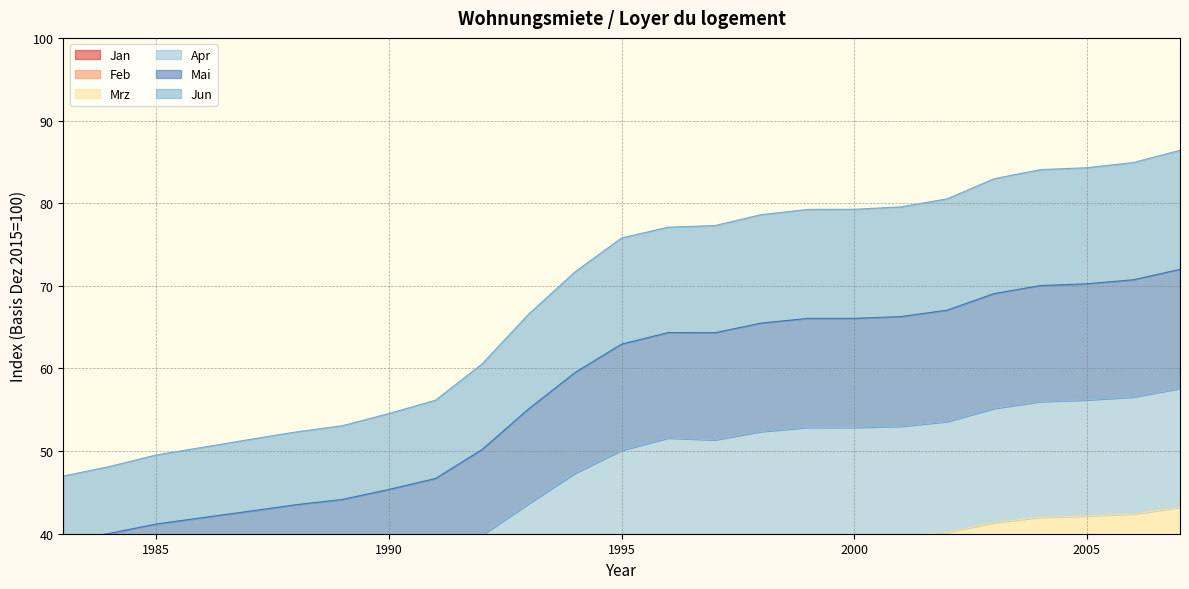

What is the value of the Mrz point at the 4th from the left?

25.1